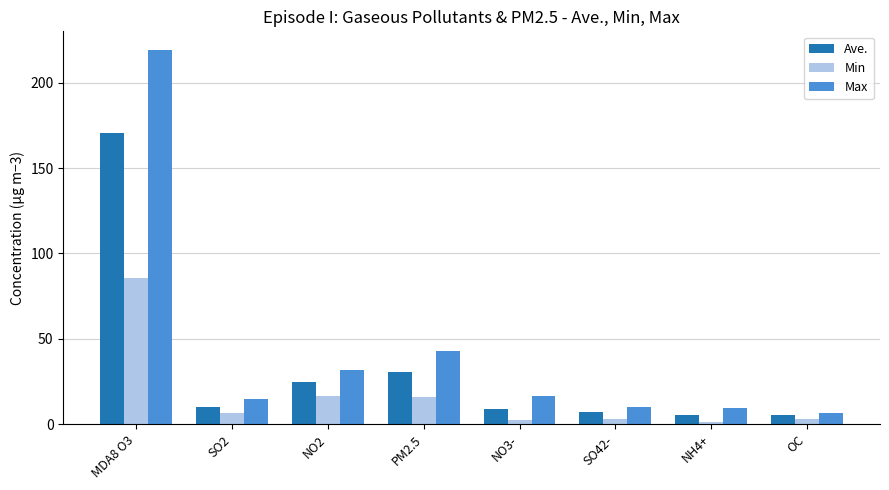

Which series has the largest total across all categories?

Max